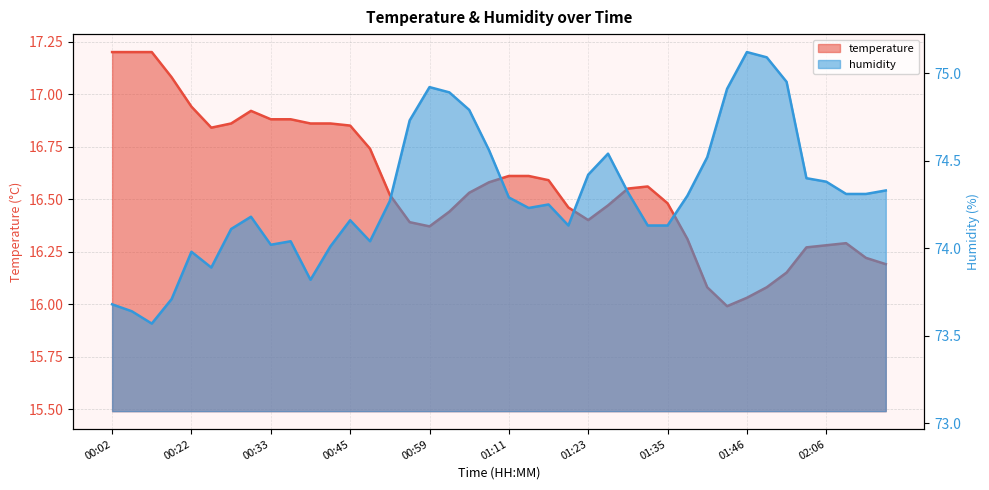

At which category is the sum across all series the highest?

01:02